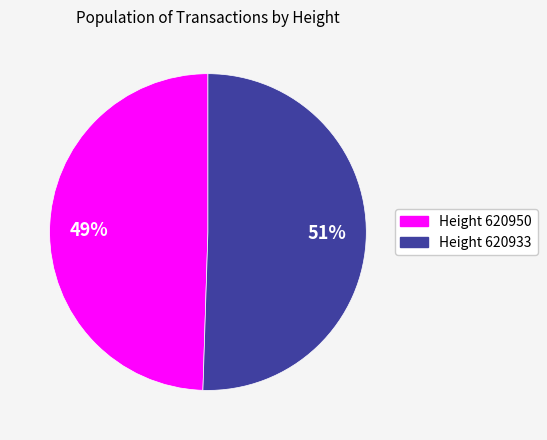

To the nearest percent, what is the average slice percentage?

50%